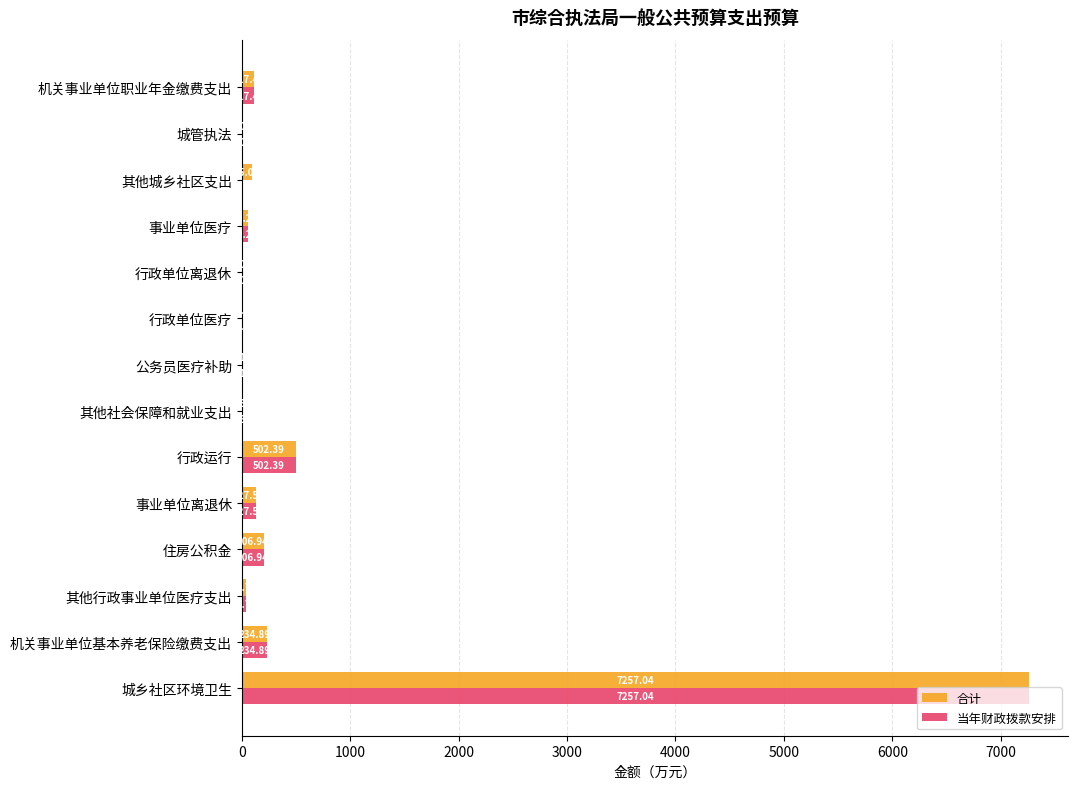

What is the total value across all series at 机关事业单位职业年金缴费支出?

234.9